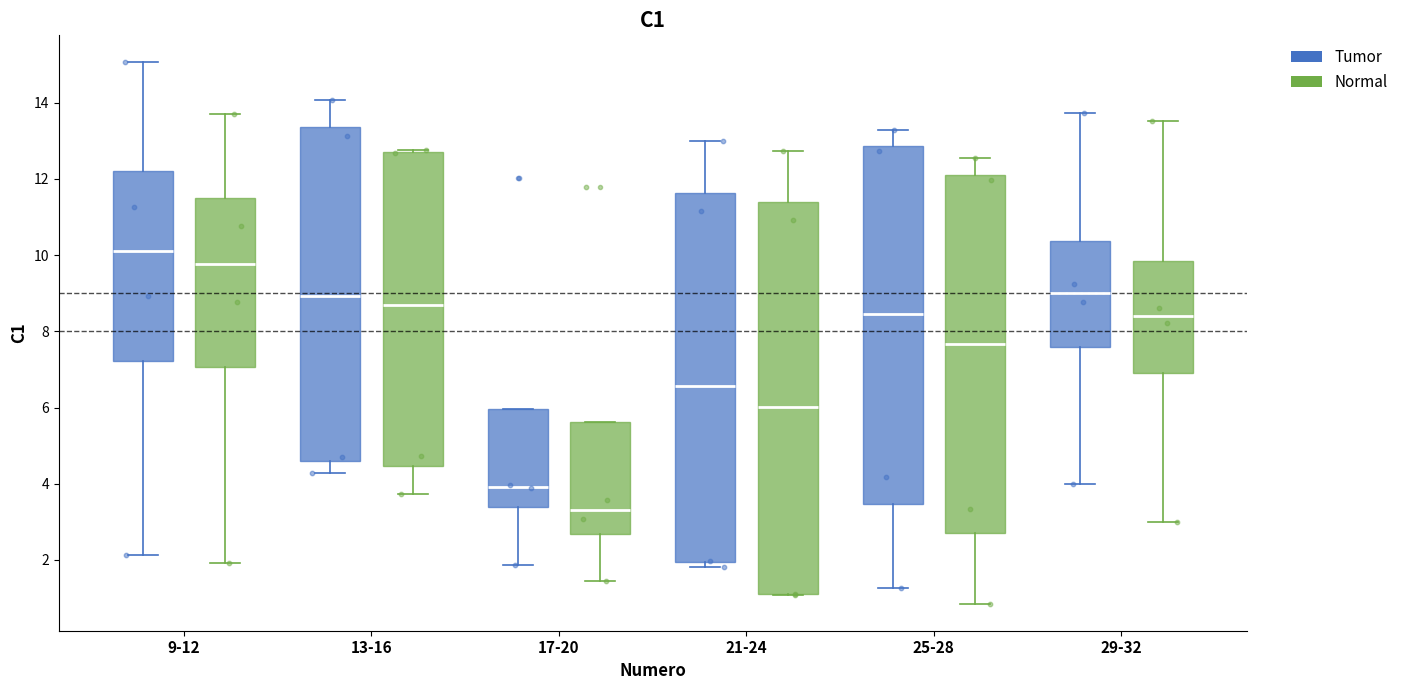

Where does the median line of the box for 9-12 (Tumor) sit on the y-axis? The values are not printed on the chart, so give them approximately, as read against the axis.

10.0